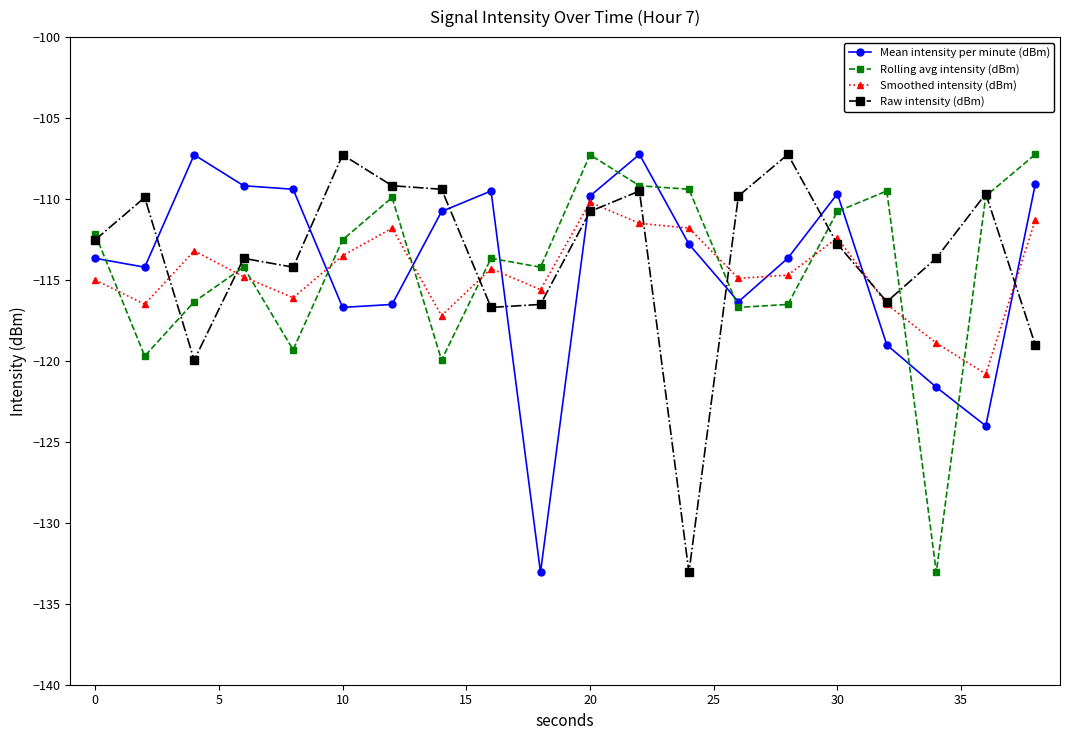

True or false: Rolling avg intensity (dBm) and Smoothed intensity (dBm) intersect in this chart.

True